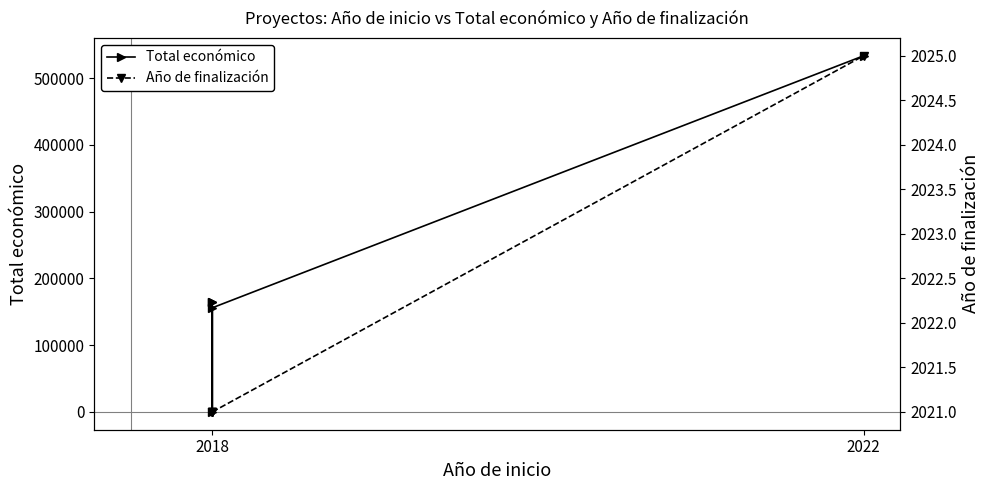

What is the spread (max minus min) of values at 2022?

531424